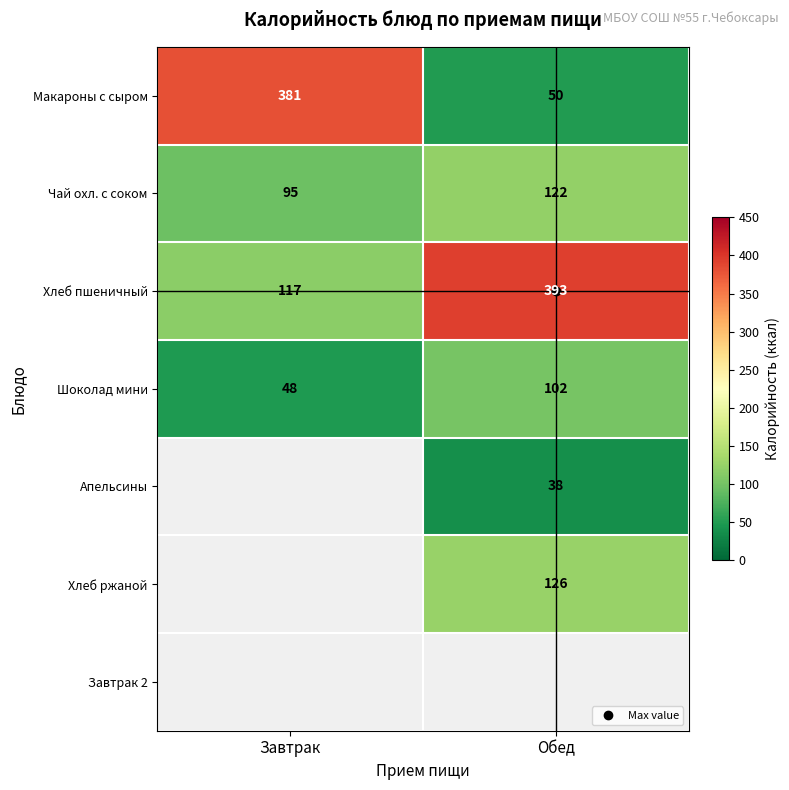

Rank the series at Обед from lowest to highest value.

Апельсины, Макароны с сыром, Шоколад мини, Чай охл. с соком, Хлеб ржаной, Хлеб пшеничный, Завтрак 2